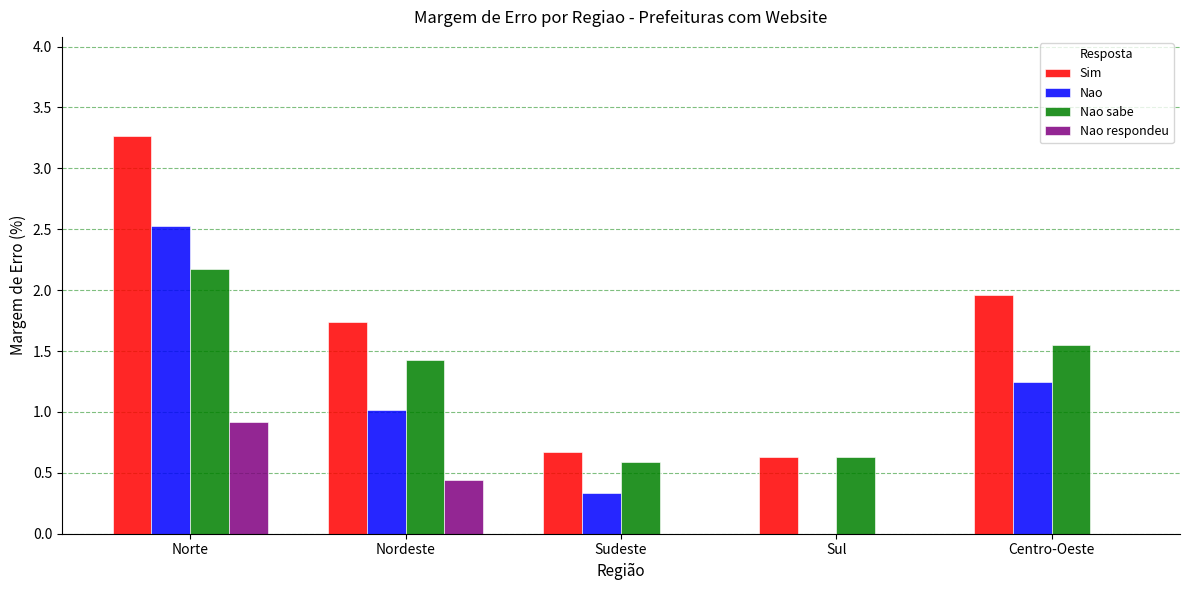

What is the sum of all Nao sabe values?

6.4